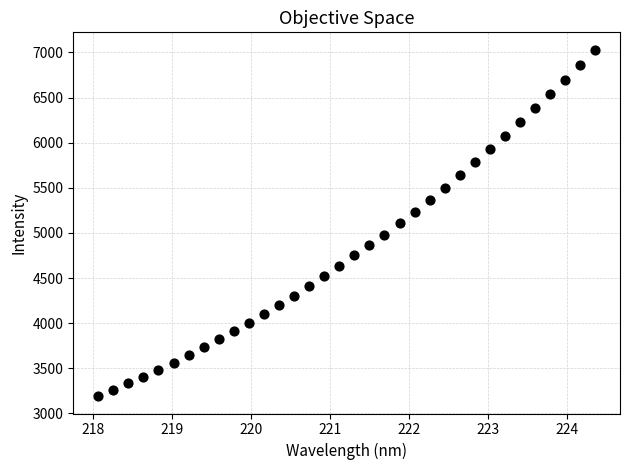

What is the range of X values (max minus min)?

6.3